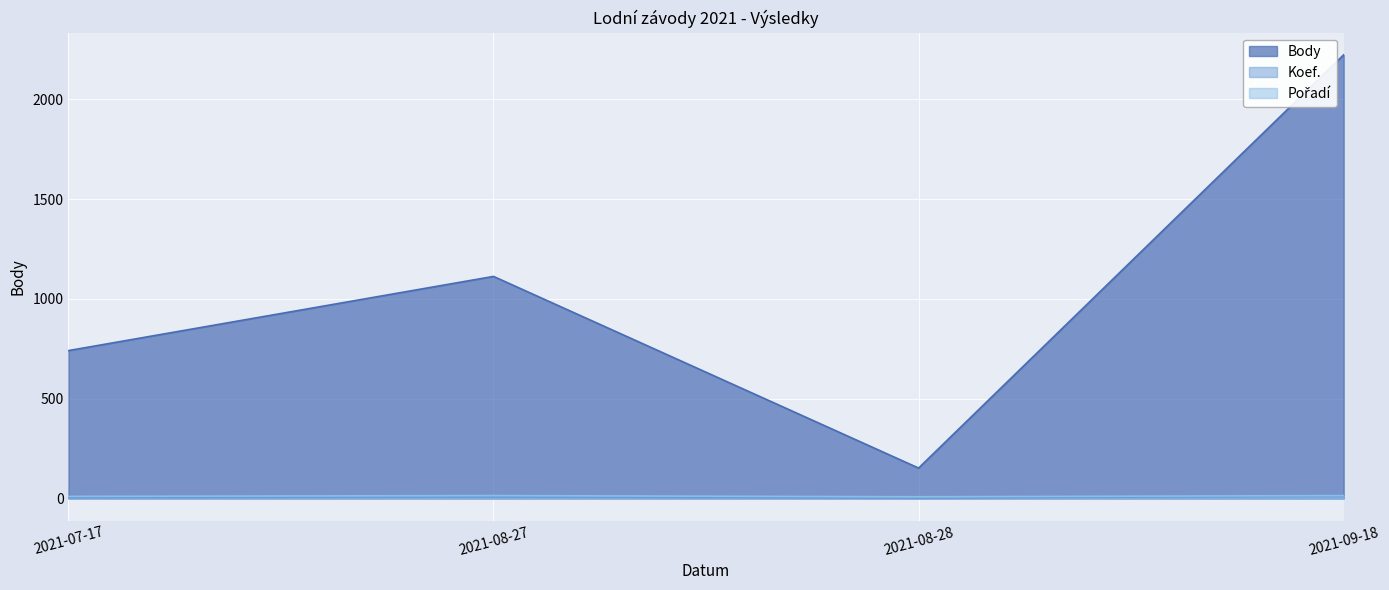

What is the sum of the Koef. values at 2021-08-27 and 2021-08-28?

8